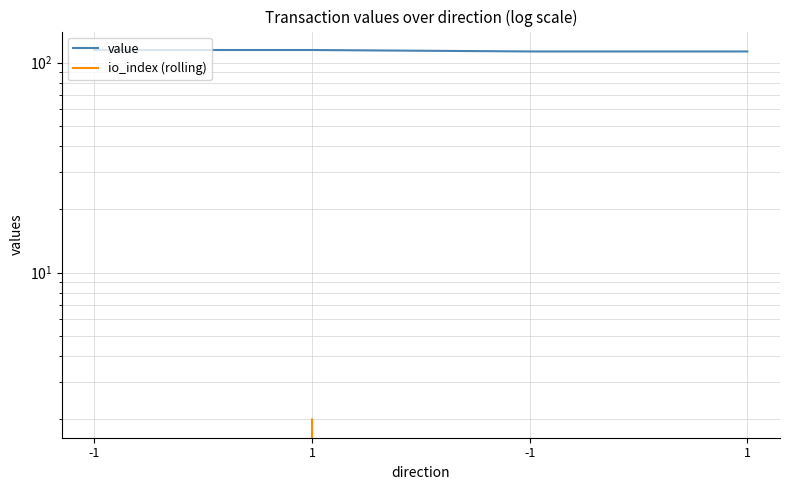

What is the label of the 1st point from the left?

-1